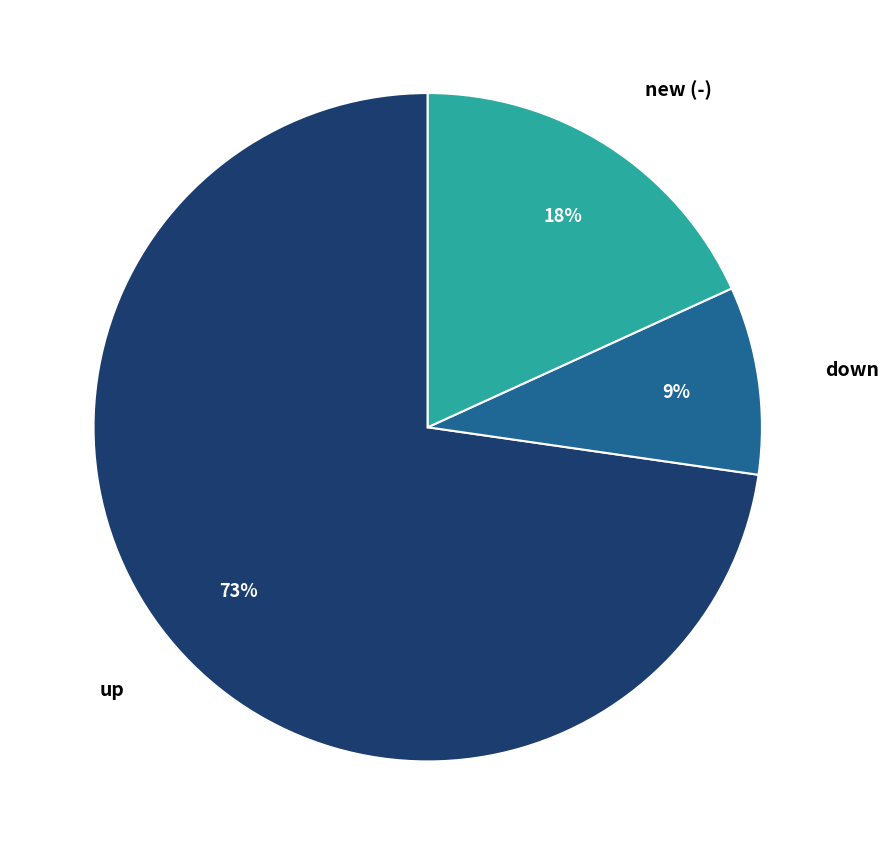

Which category has the smallest portion of the pie?

down